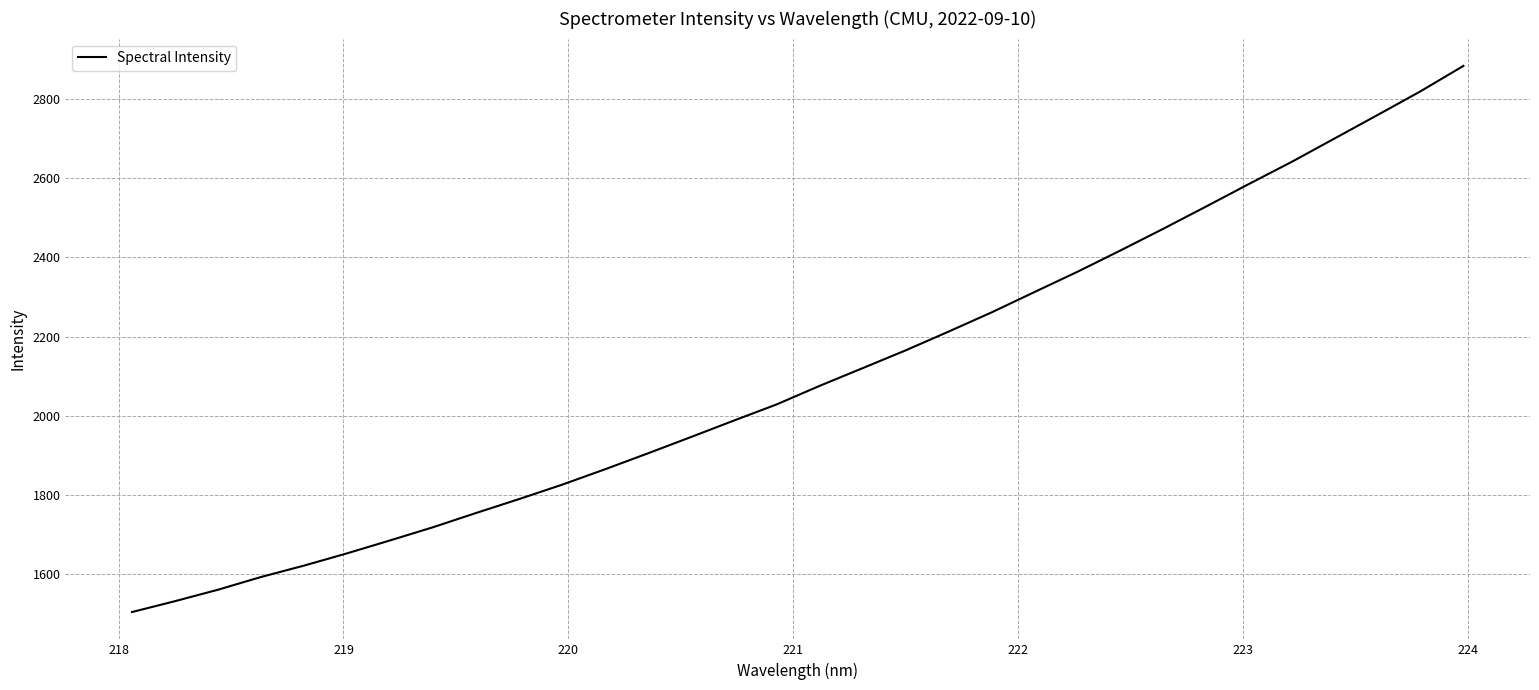

What is the maximum value shown in the chart?

2883.4